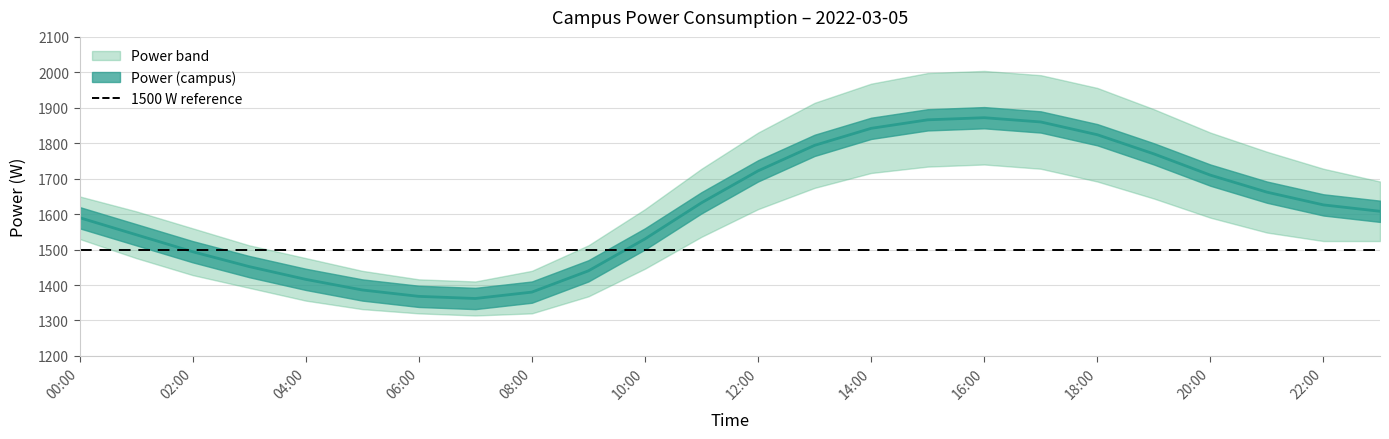

What is the average value of the power_upper series?

1706